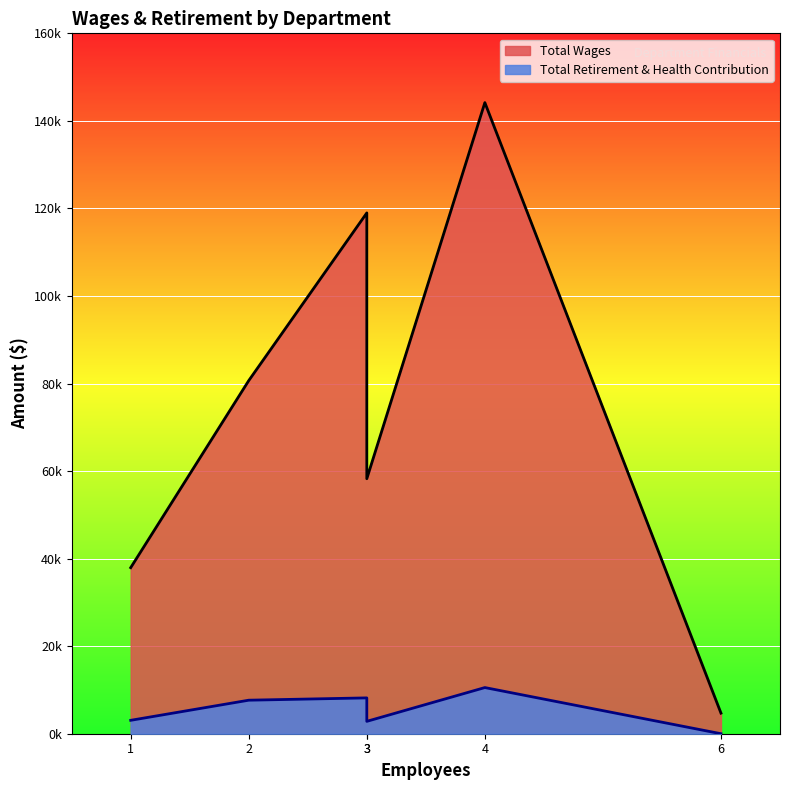

Count the Total Wages values in the range 37932 to 118972.

4